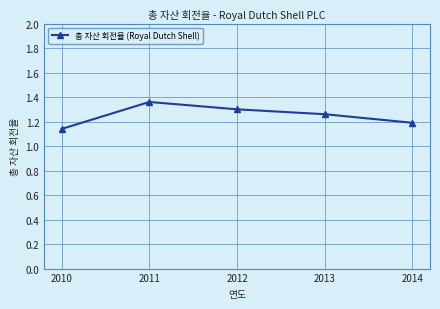

List the labels in order of value, largest first.

2011, 2012, 2013, 2014, 2010